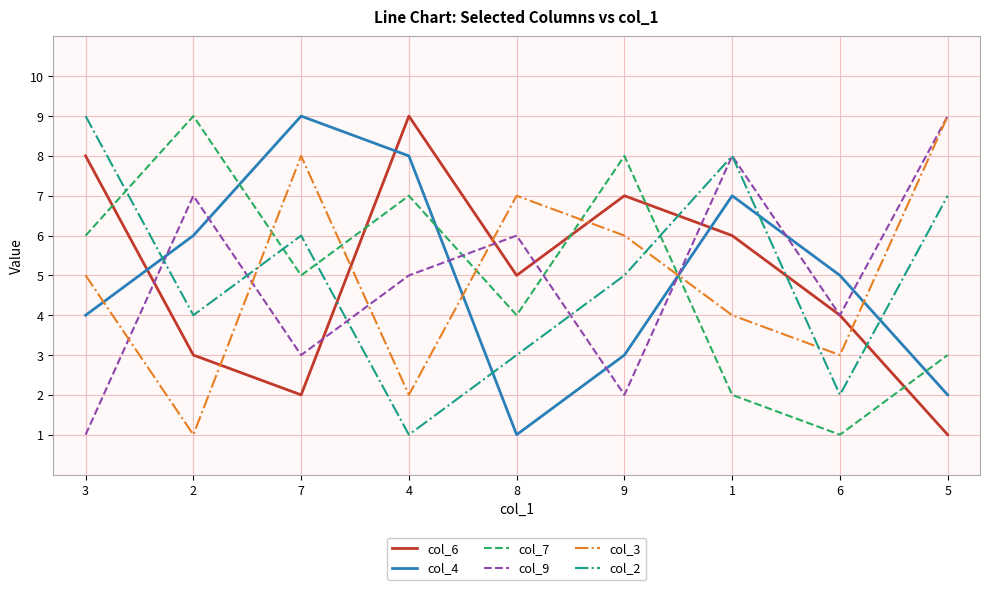

How many interior local peaks does the col_2 series have?

2